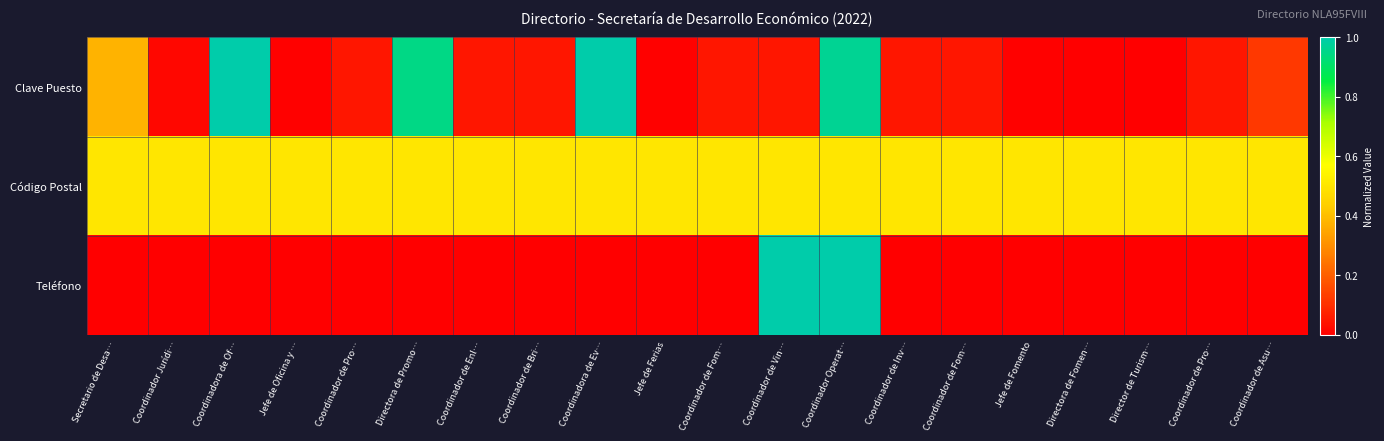

Reading left to right, extract all data points from this chart.

Clave Puesto: Secretario de Desa…=0.4	Coordinador Jurídi…=0.0	Coordinadora de Of…=1.0	Jefe de Oficina y …=0.0	Coordinador de Pro…=0.0	Directora de Promo…=0.9	Coordinador de Enl…=0.0	Coordinador de Bri…=0.0	Coordinadora de Ev…=1.0	Jefe de Ferias=0.0	Coordinador de Fom…=0.0	Coordinador de Vin…=0.0	Coordinador Operat…=1.0	Coordinador de Inv…=0.0	Coordinador de Fom…=0.0	Jefe de Fomento=0.0	Directora de Fomen…=0.0	Director de Turism…=0.0	Coordinador de Pro…=0.0	Coordinador de Asu…=0.1
Código Postal: Secretario de Desa…=0.5	Coordinador Jurídi…=0.5	Coordinadora de Of…=0.5	Jefe de Oficina y …=0.5	Coordinador de Pro…=0.5	Directora de Promo…=0.5	Coordinador de Enl…=0.5	Coordinador de Bri…=0.5	Coordinadora de Ev…=0.5	Jefe de Ferias=0.5	Coordinador de Fom…=0.5	Coordinador de Vin…=0.5	Coordinador Operat…=0.5	Coordinador de Inv…=0.5	Coordinador de Fom…=0.5	Jefe de Fomento=0.5	Directora de Fomen…=0.5	Director de Turism…=0.5	Coordinador de Pro…=0.5	Coordinador de Asu…=0.5
Teléfono: Secretario de Desa…=0.0	Coordinador Jurídi…=0.0	Coordinadora de Of…=0.0	Jefe de Oficina y …=0.0	Coordinador de Pro…=0.0	Directora de Promo…=0.0	Coordinador de Enl…=0.0	Coordinador de Bri…=0.0	Coordinadora de Ev…=0.0	Jefe de Ferias=0.0	Coordinador de Fom…=0.0	Coordinador de Vin…=1.0	Coordinador Operat…=1.0	Coordinador de Inv…=0.0	Coordinador de Fom…=0.0	Jefe de Fomento=0.0	Directora de Fomen…=0.0	Director de Turism…=0.0	Coordinador de Pro…=0.0	Coordinador de Asu…=0.0